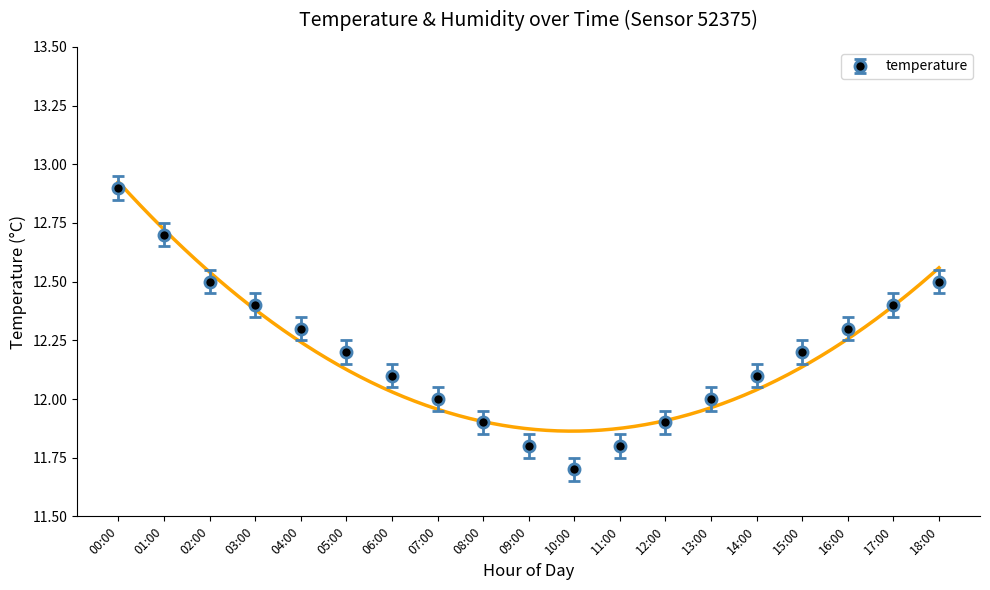

How many series are shown in this chart?

1